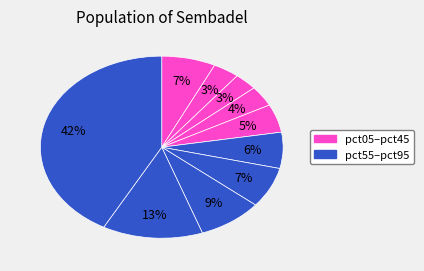

How many slices are in this pie chart?

10